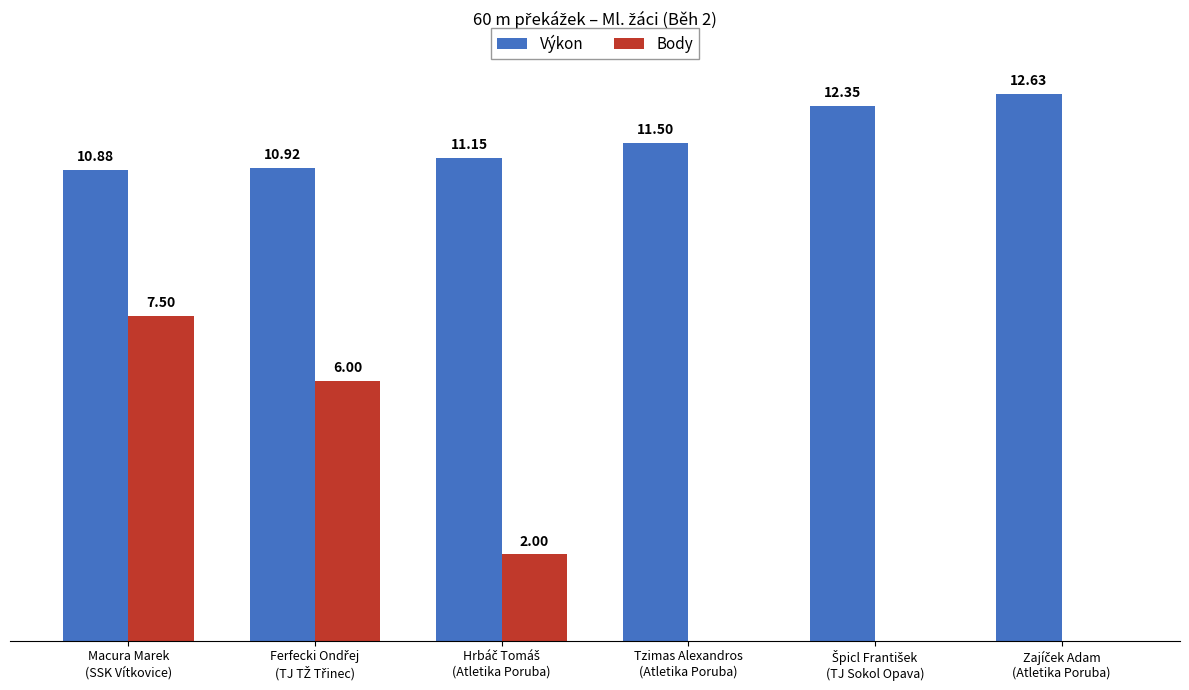

Which series has the largest total across all categories?

Výkon